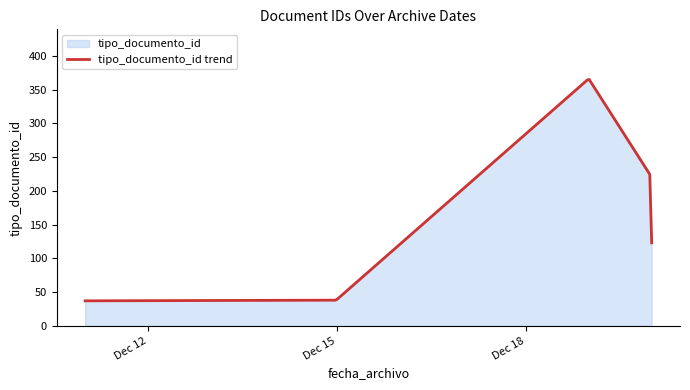

What is the smallest value displayed?

37.0